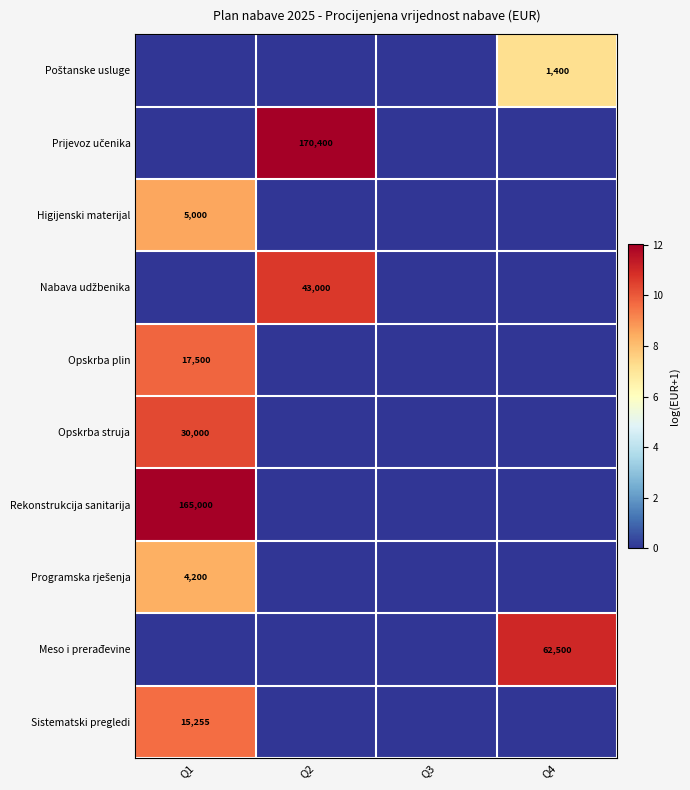

True or false: Meso i prerađevine has a value of 62500 at Q4.

True